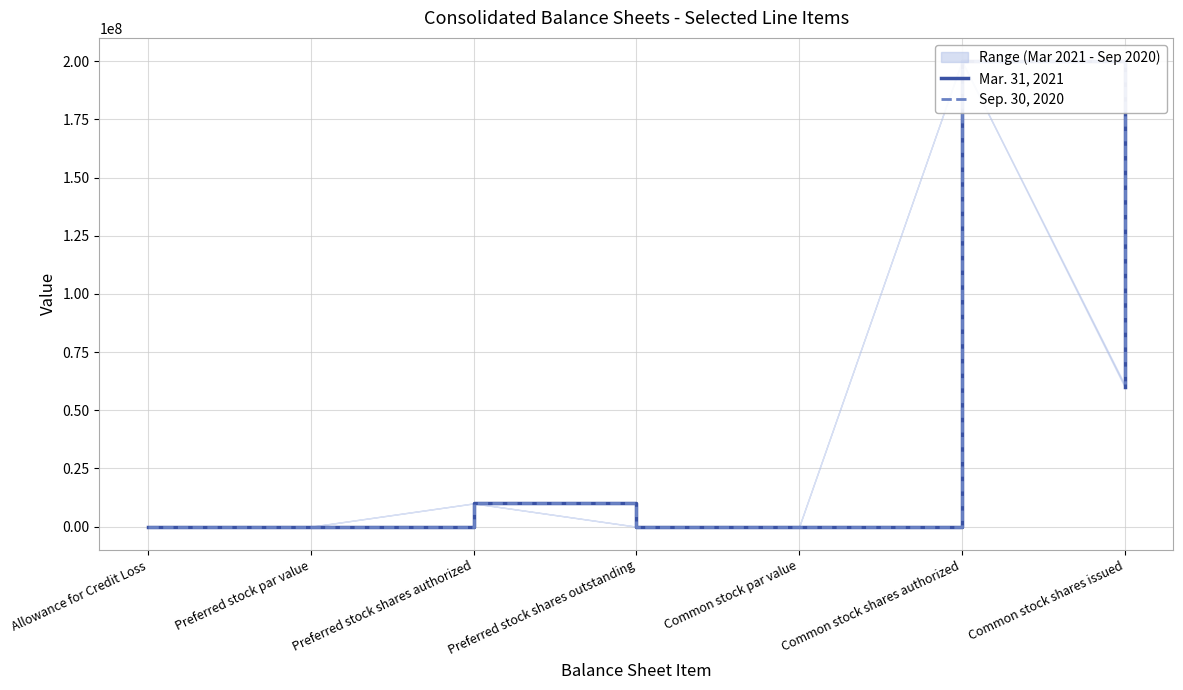

What position from the right is Common stock shares issued?

1